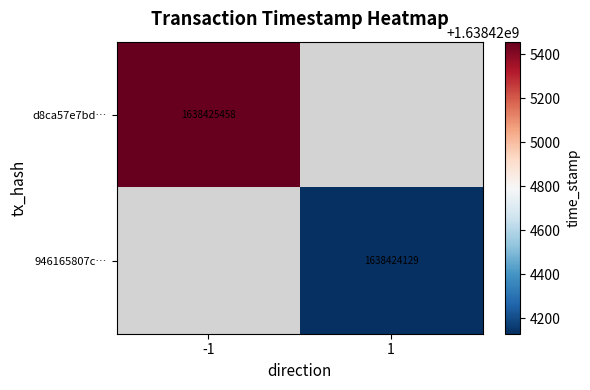

What is the highest value of the 946165807cfc3a49702c1a16b8a2d2898402649 series?

1638424129